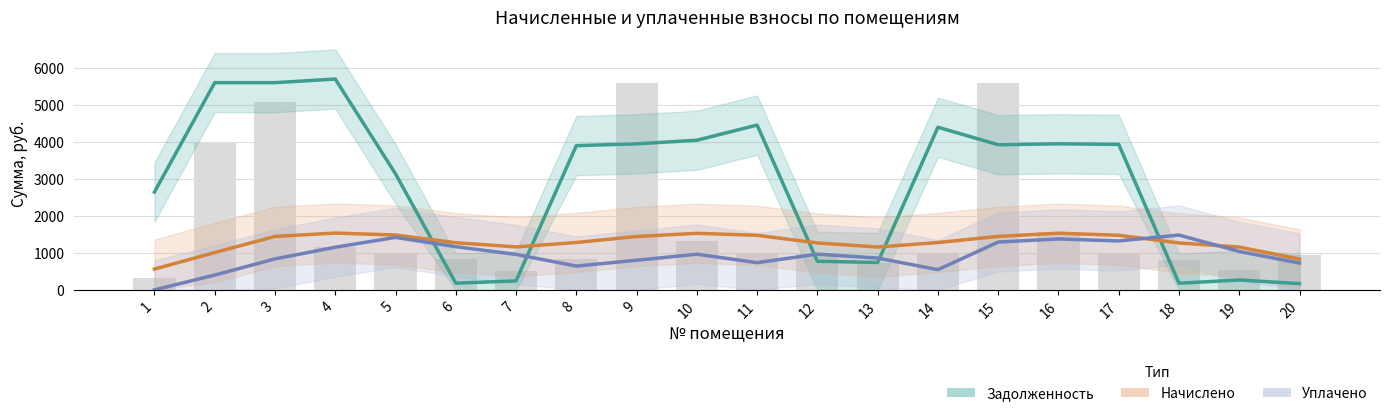

What value does the Уплачено series have at 3?

837.1